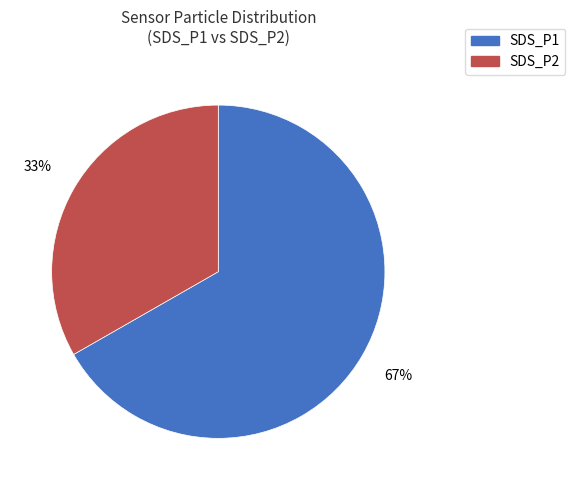

What is the smallest slice in the pie chart?

SDS_P2